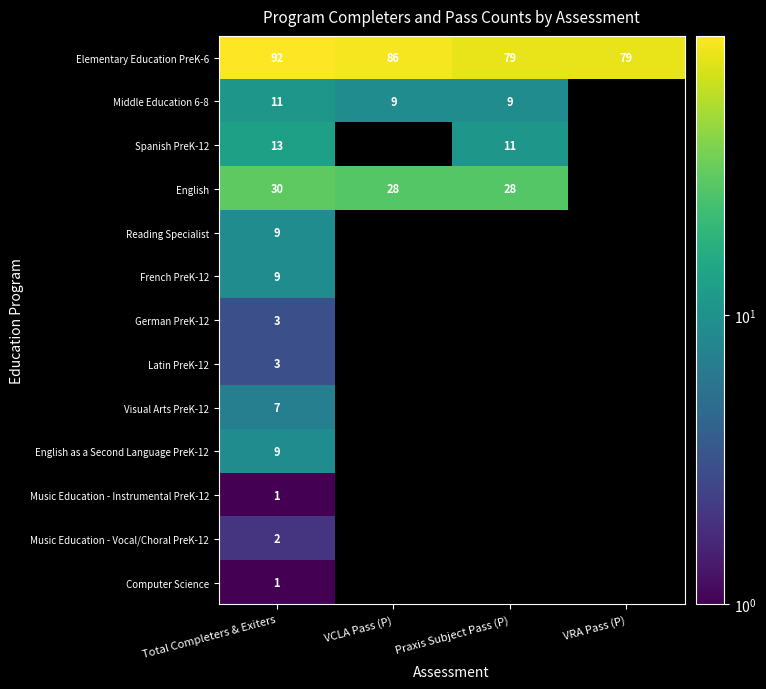

True or false: Middle Education 6-8 has a value of 2 at Praxis Subject Pass (P).

False